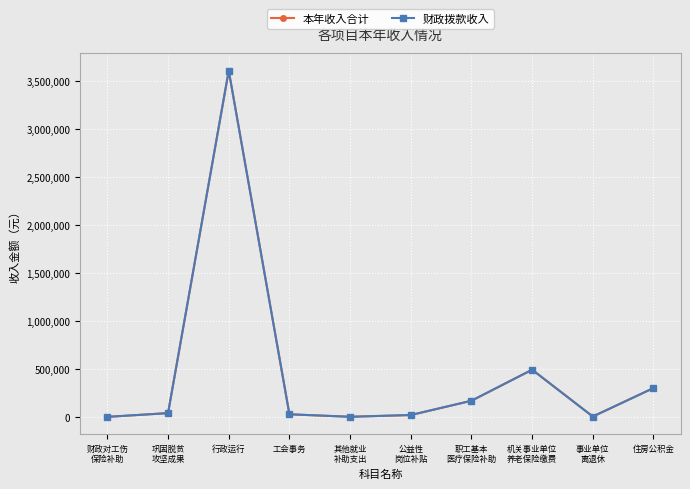

Does the chart have visible grid lines?

Yes